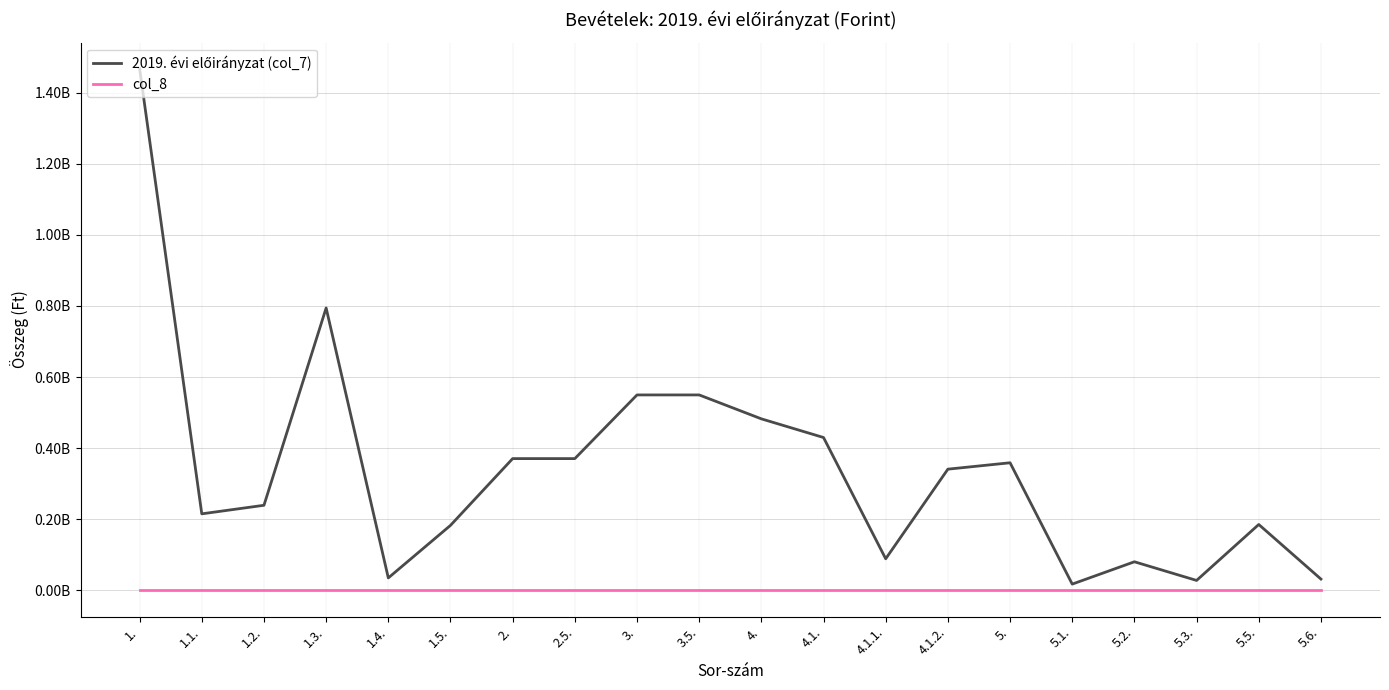

True or false: 2019. évi előirányzat (col_7) and col_8 cross at least once.

False